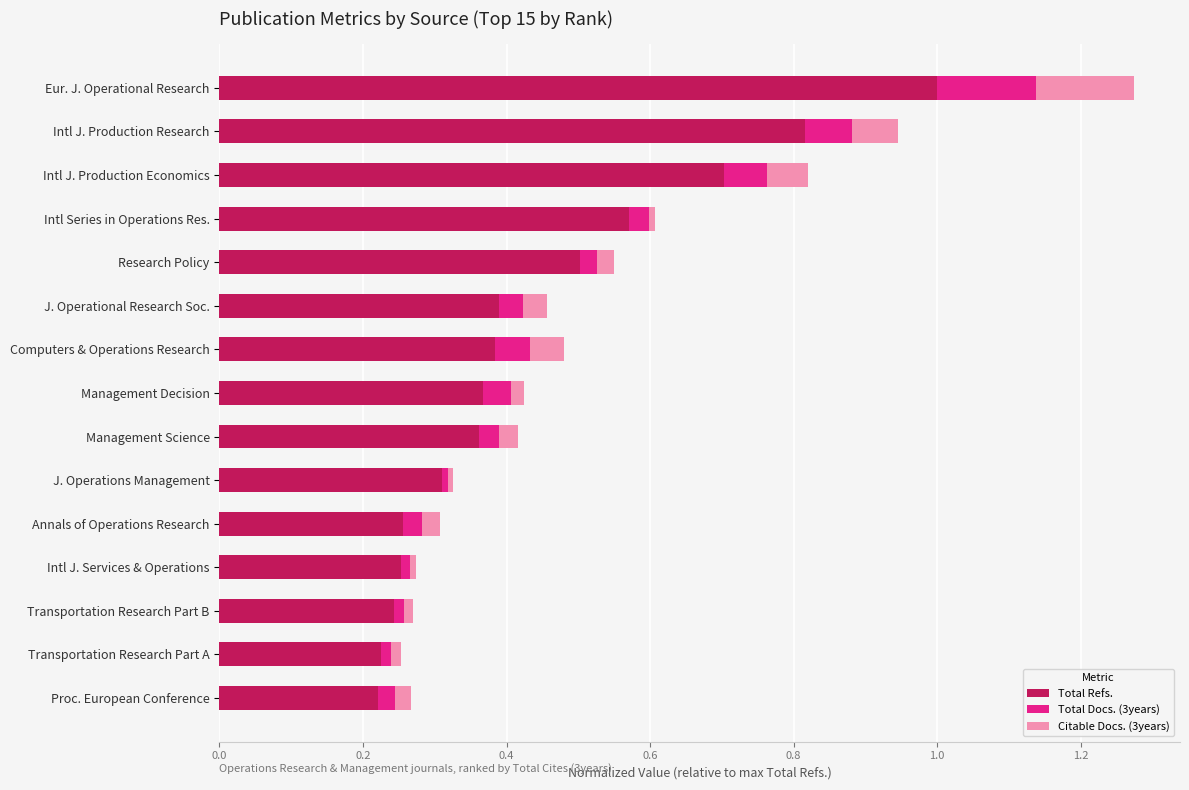

What is the maximum value for Total Refs.?

1.0